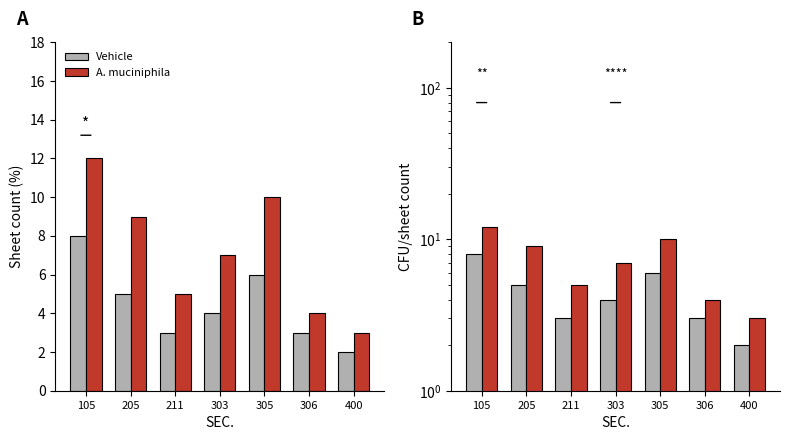

Reading left to right, list all the values displayed in this chart.

Vehicle: 8	5	3	4	6	3	2
A. muciniphila: 12	9	5	7	10	4	3